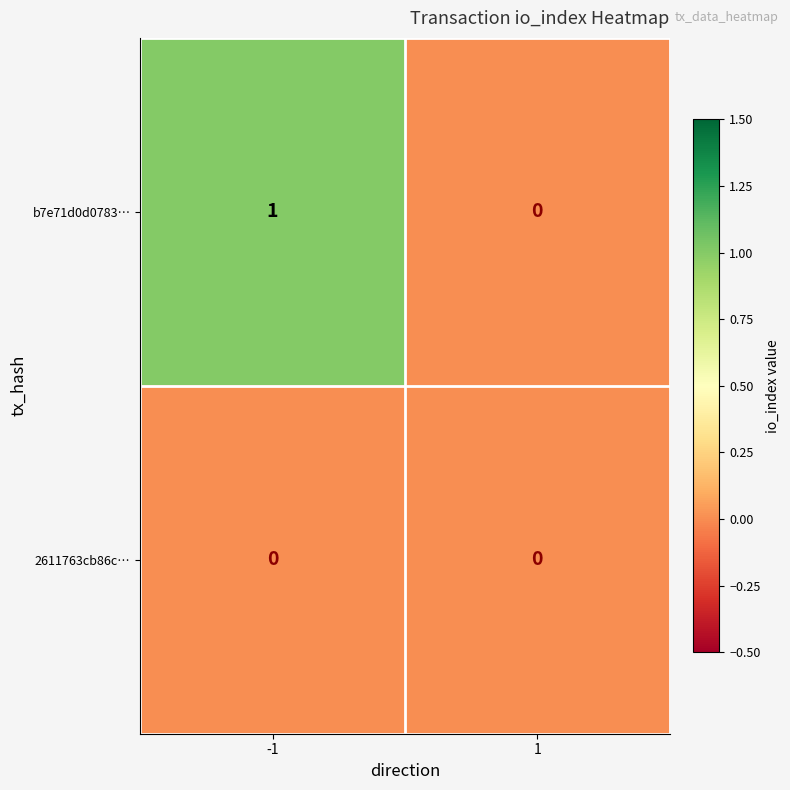

At -1, list the series in order from smallest to largest.

2611763cb86c…, b7e71d0d0783…